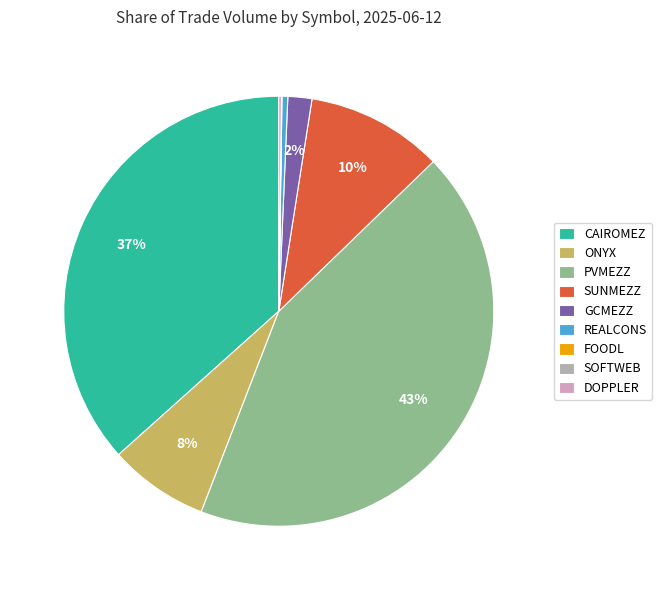

Is there any slice that represents more than half of the pie?

No